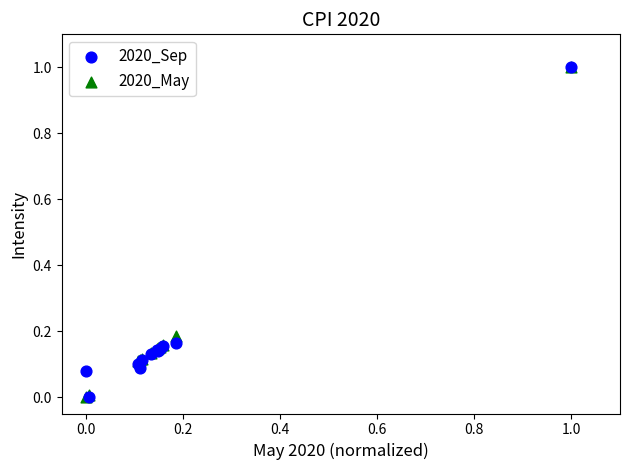

What are all the series names shown in the legend?

2020_Sep, 2020_May